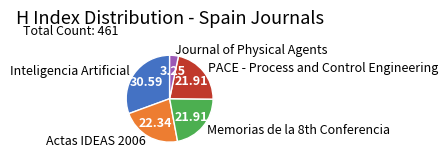

Is there a majority slice in this chart?

No